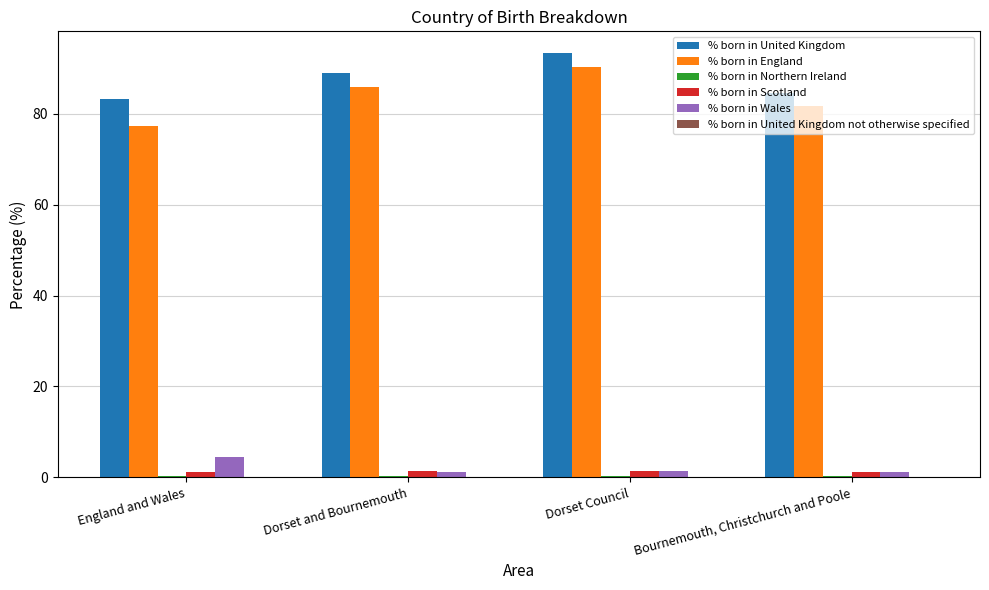

What is the sum of the % born in England values at Dorset and Bournemouth and Dorset Council?

176.4